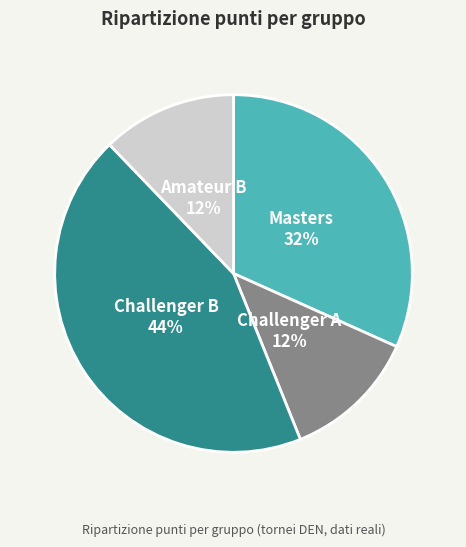

Is there any slice that represents more than half of the pie?

No